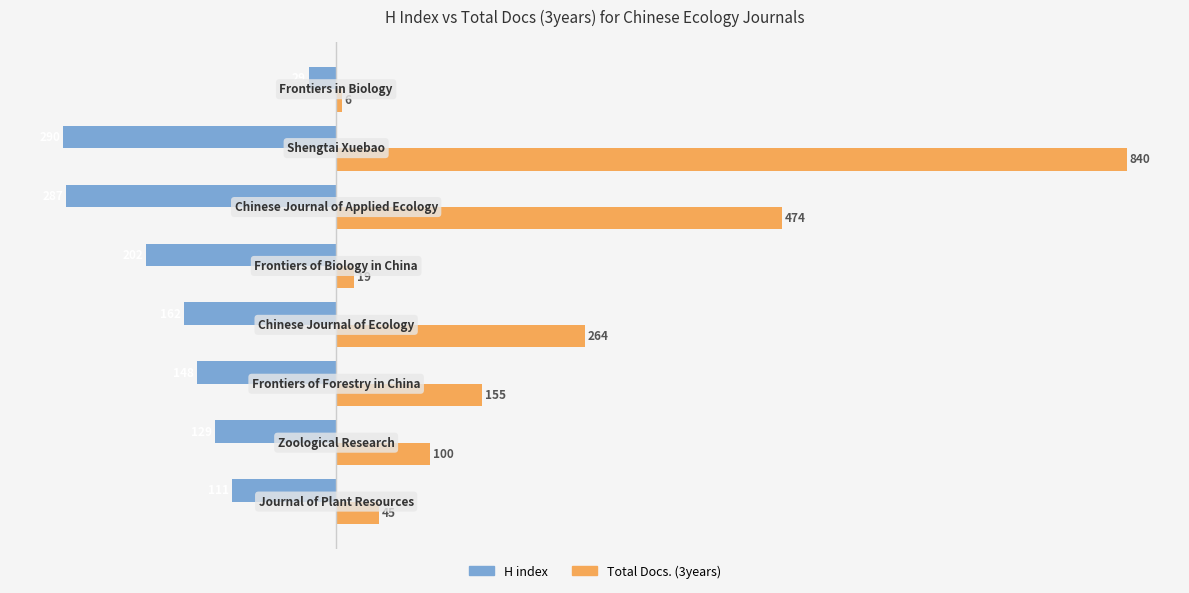

What is the sum of all H index values?

-1358